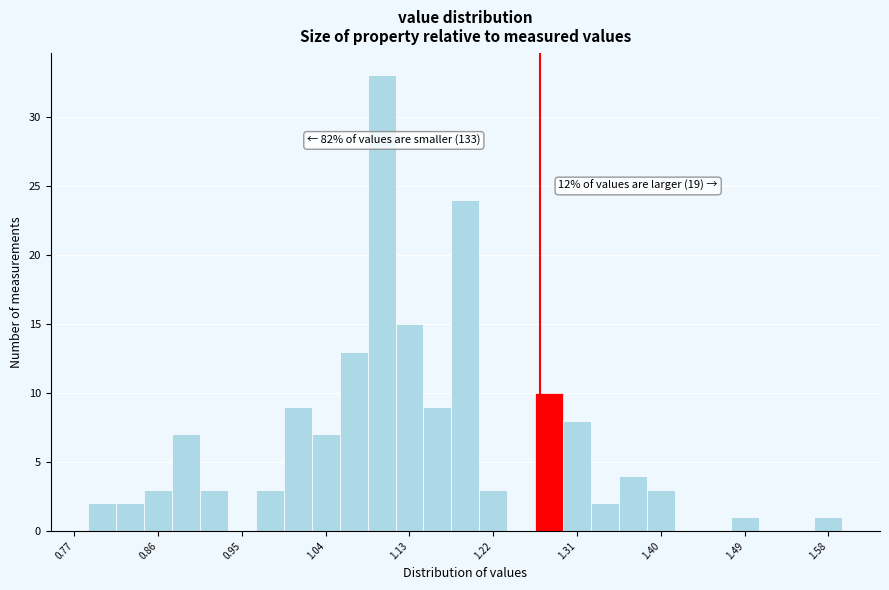

Read against the x-axis, roughly where is the centre of the tallest bar?

1.10